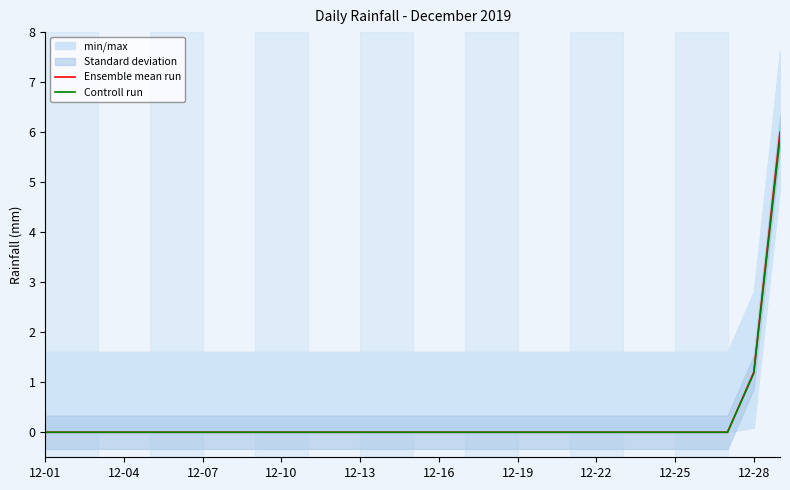

Which series has the widest spread of values?

Ensemble mean run